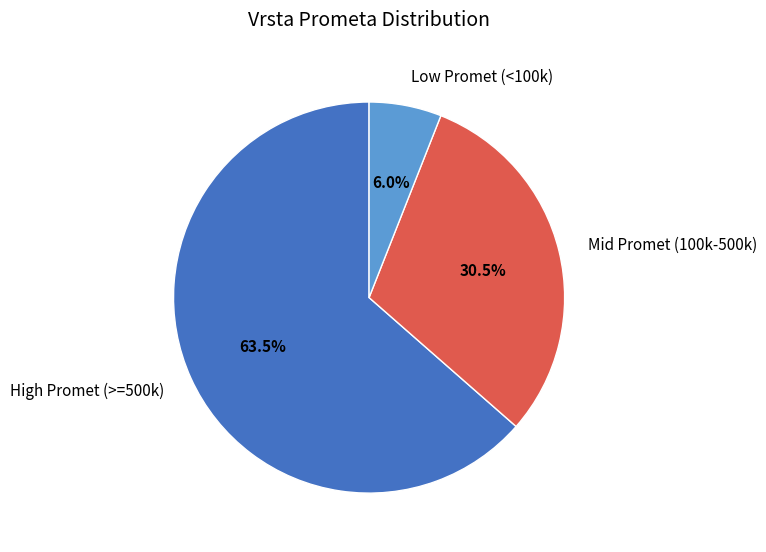

Rank the categories by value from highest to lowest.

High Promet (>=500k), Mid Promet (100k-500k), Low Promet (<100k)